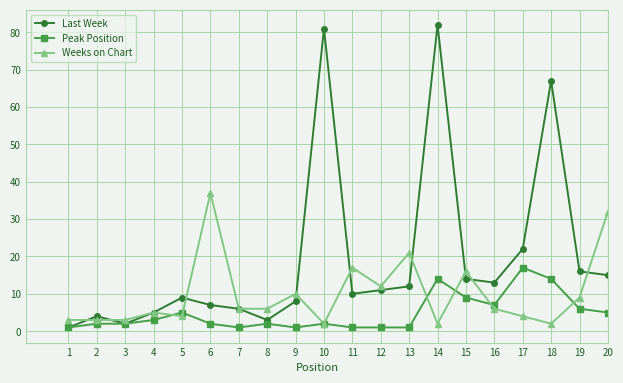

At which category is the sum across all series the highest?

14